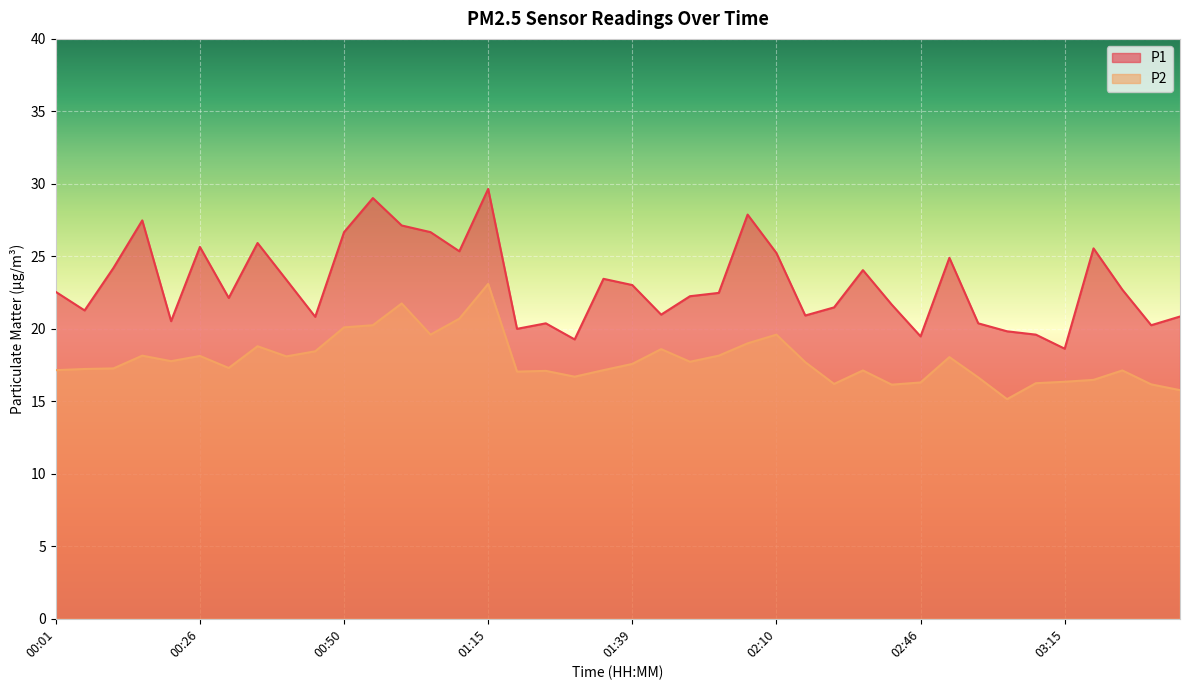

Reading right to left, transcribe all the data shown in this chart.

P1: 20.9	20.2	22.7	25.6	18.6	19.6	19.8	20.4	24.9	19.5	21.7	24.1	21.5	20.9	25.2	27.9	22.5	22.2	21.0	23.0	23.4	19.3	20.4	20.0	29.6	25.4	26.7	27.1	29.0	26.7	20.8	23.4	25.9	22.1	25.6	20.5	27.5	24.2	21.3	22.6
P2: 15.8	16.2	17.1	16.5	16.4	16.2	15.2	16.6	18.1	16.3	16.1	17.1	16.2	17.7	19.6	19.0	18.1	17.7	18.6	17.6	17.1	16.7	17.1	17.1	23.1	20.7	19.6	21.8	20.2	20.1	18.4	18.1	18.8	17.3	18.1	17.8	18.1	17.3	17.2	17.1